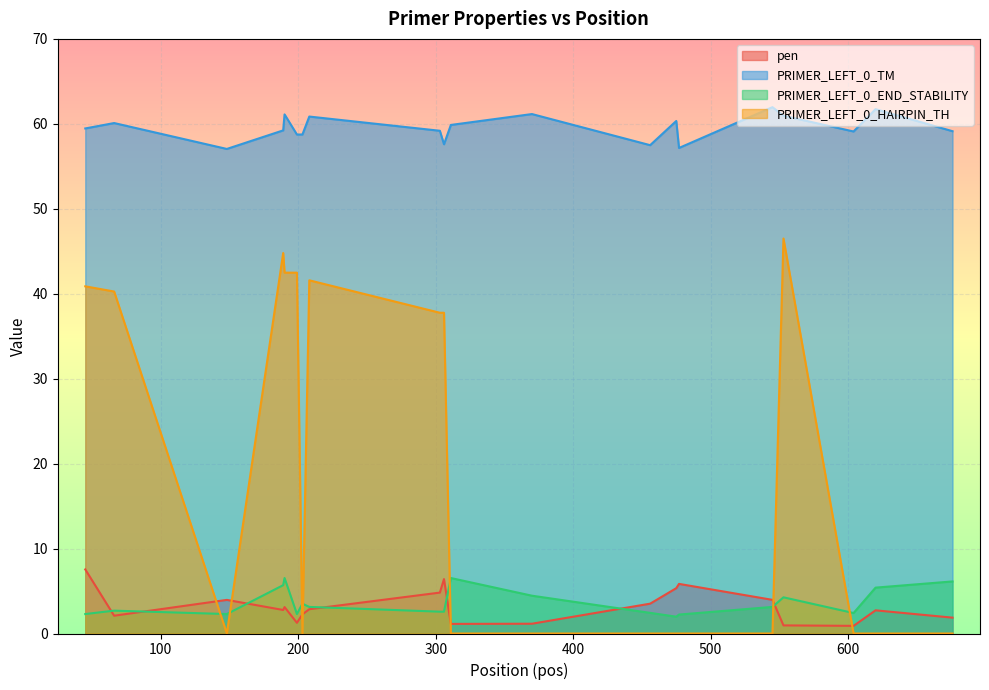

Which has a higher value, 604 or 620?

620